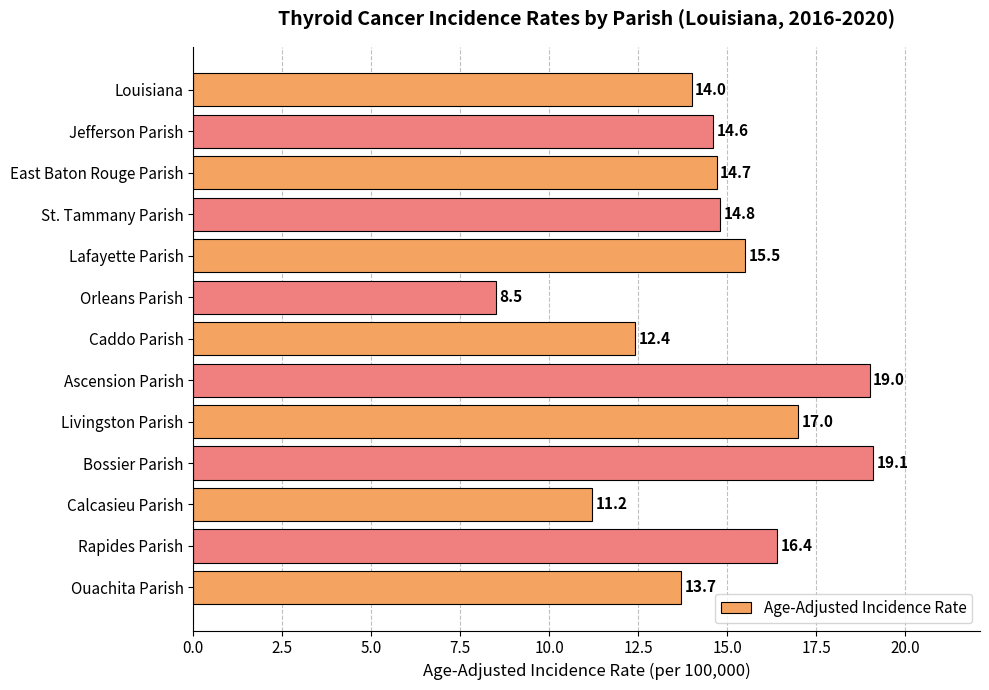

How many values are below 14?

4